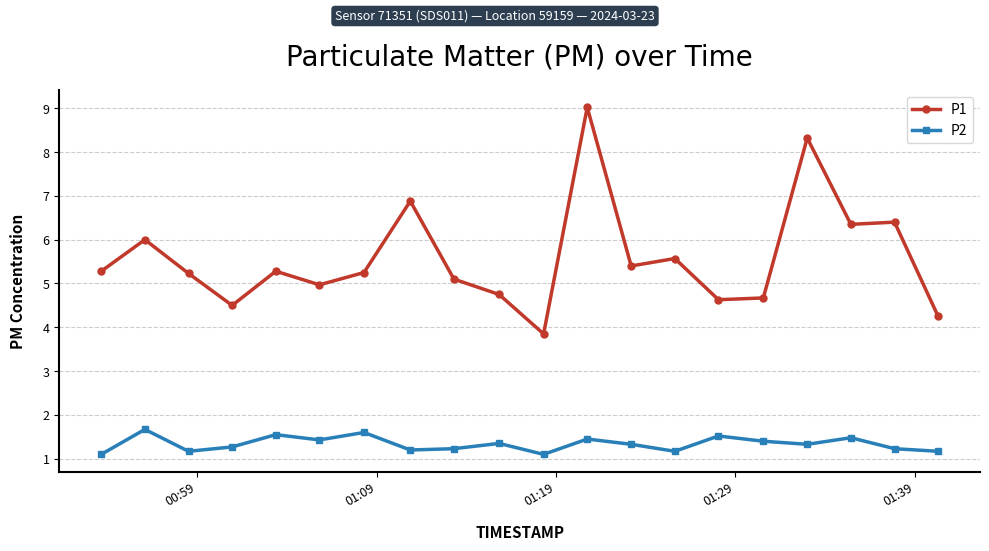

Is this an area chart (filled region under the line)?

No